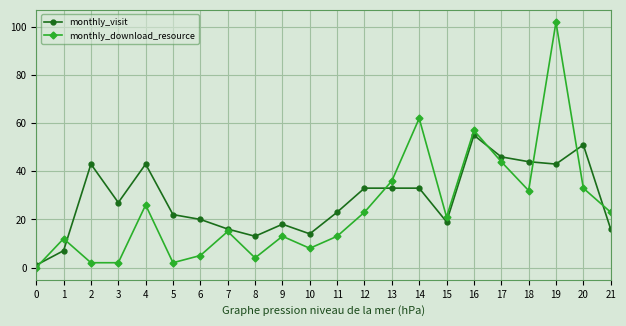

What is the total value across all series at 5?

24